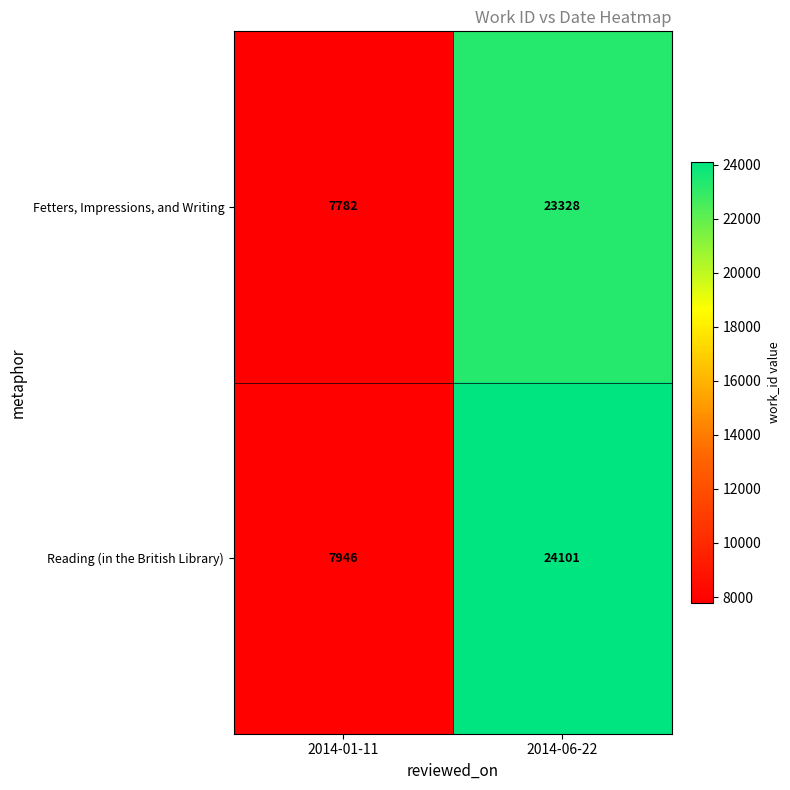

Reading left to right, what are all the values shown in this chart?

Fetters, Impressions, and Writing: 7782	23328
Reading (in the British Library): 7946	24101